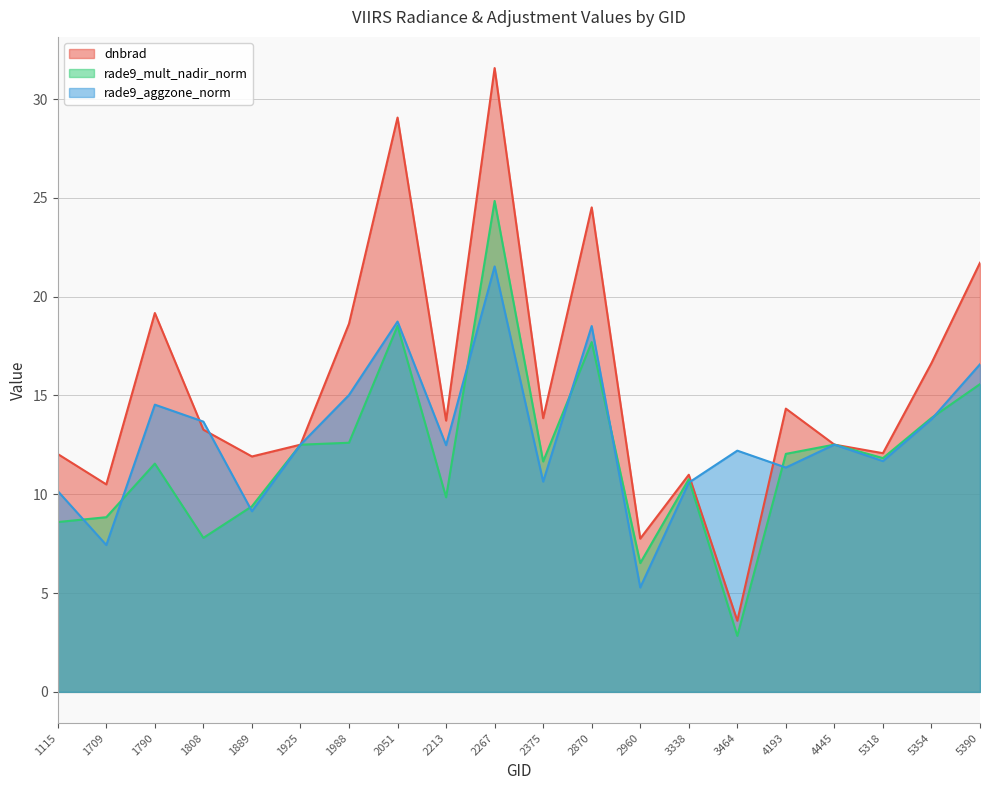

True or false: dnbrad and rade9_mult_nadir_norm cross at least once.

False